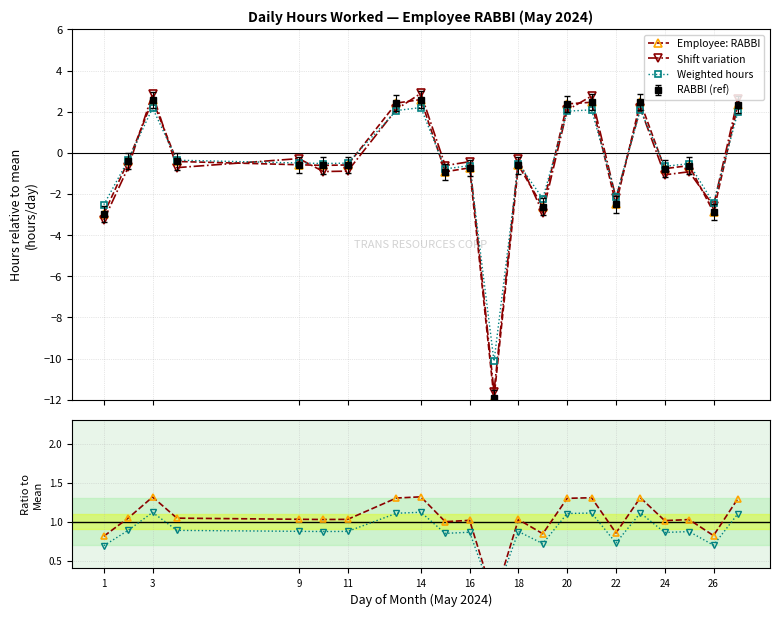

How many interior local peaks does the Shift variation series have?

8